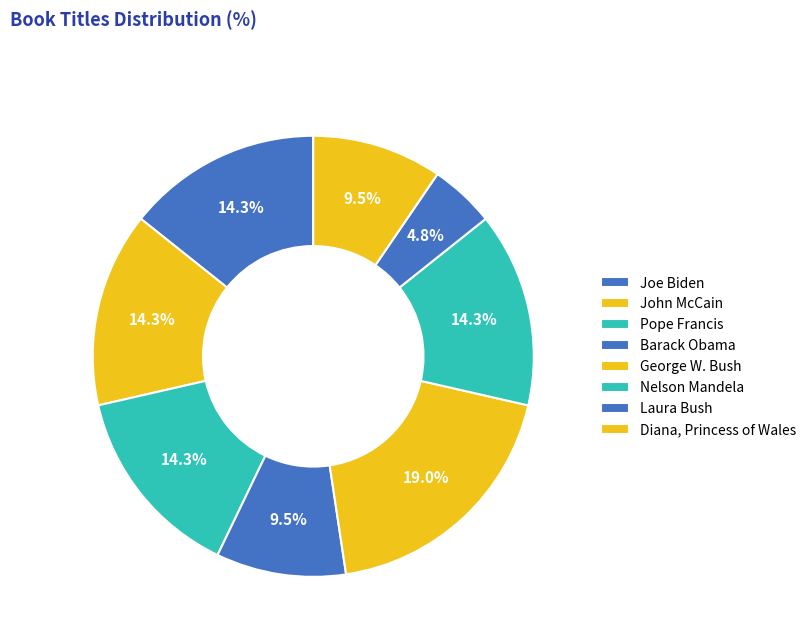

Is the sum of George W. Bush and Nelson Mandela greater than half?

No